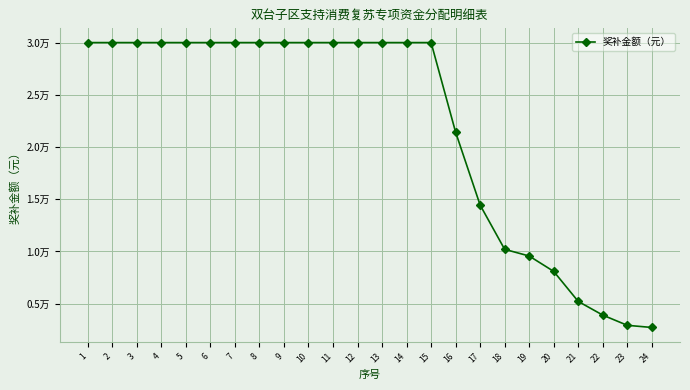

What is the maximum value shown in the chart?

30000.0